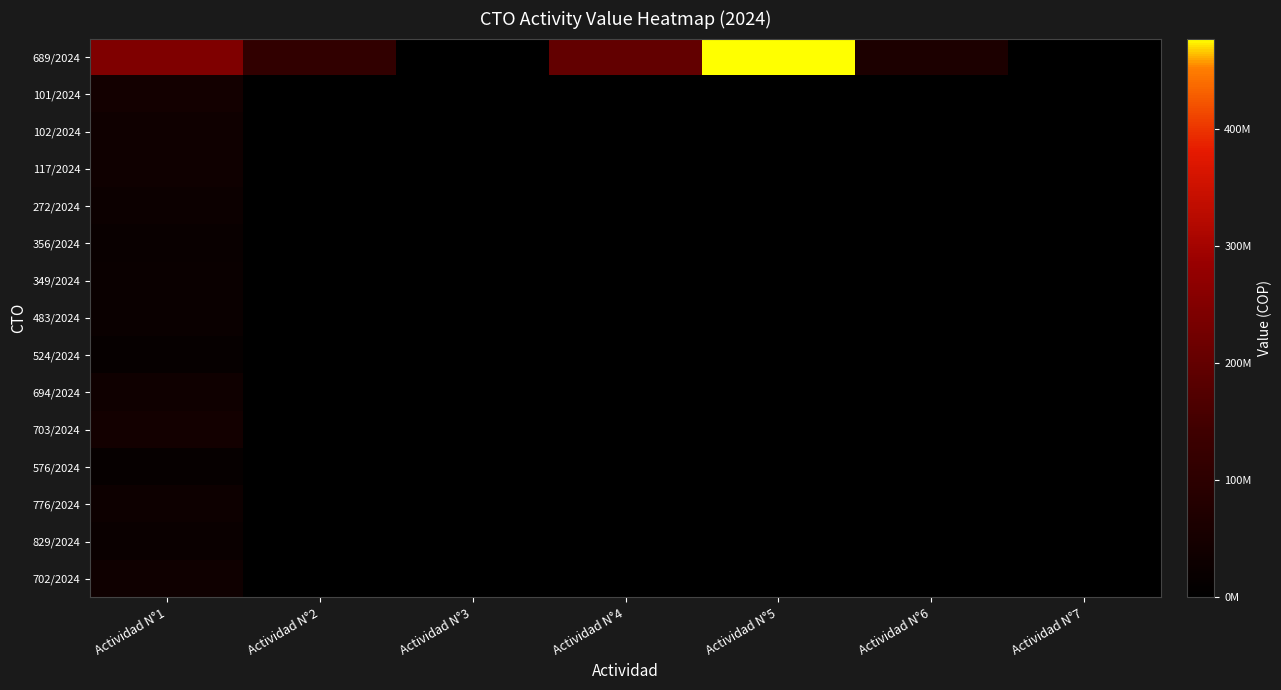

Between Actividad N°2 and Actividad N°1, which is larger?

Actividad N°1